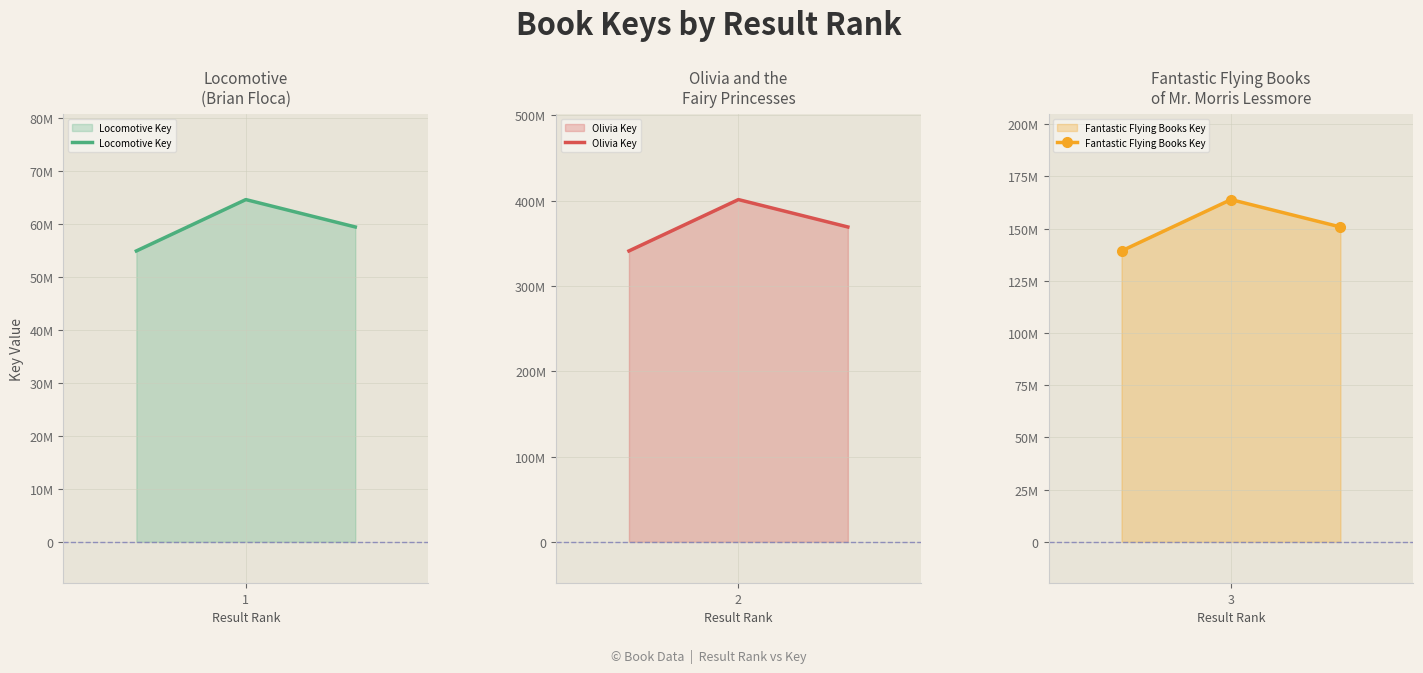

What are all the series names shown in the legend?

Locomotive Key, Olivia Key, Fantastic Flying Books Key